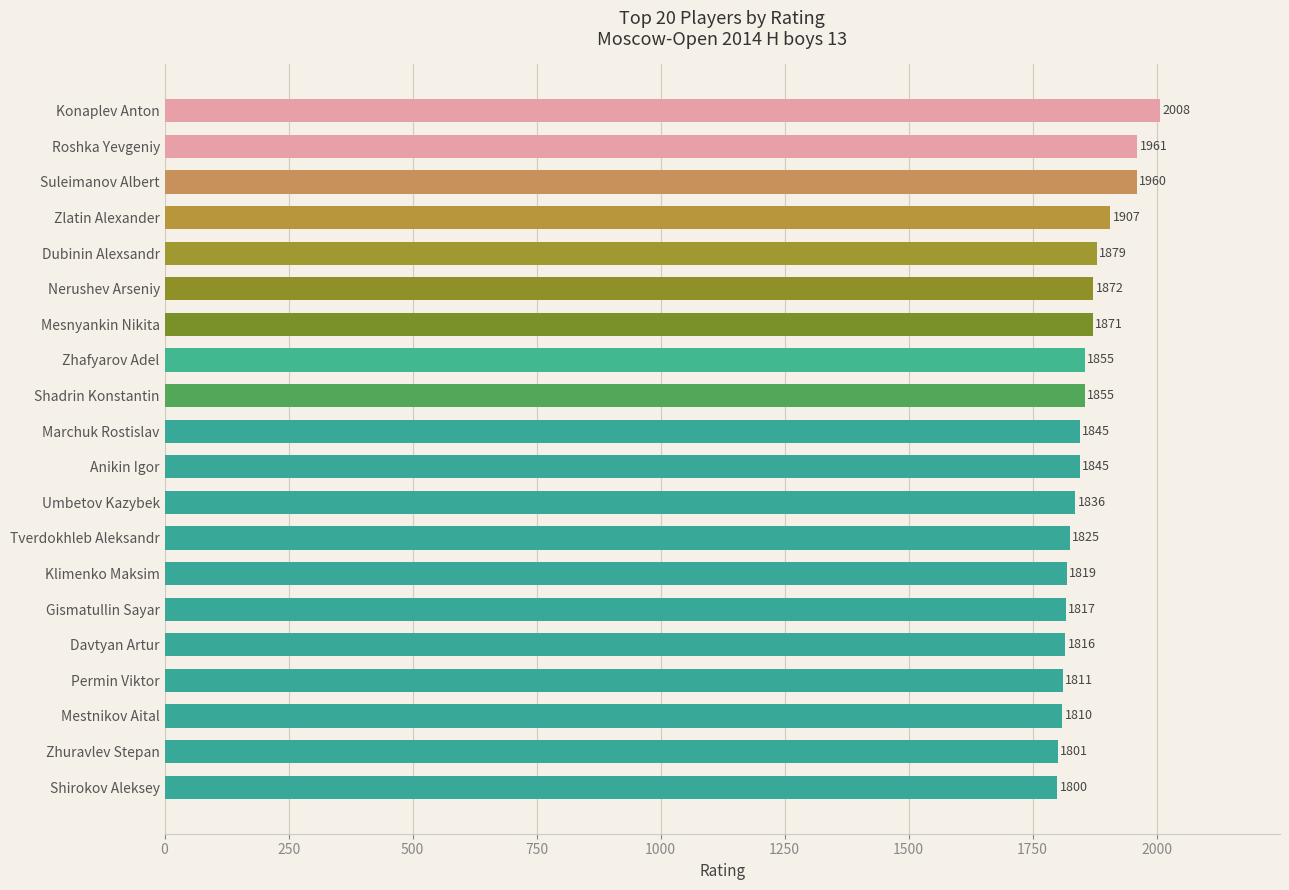

What is the difference between the maximum and minimum values?

208